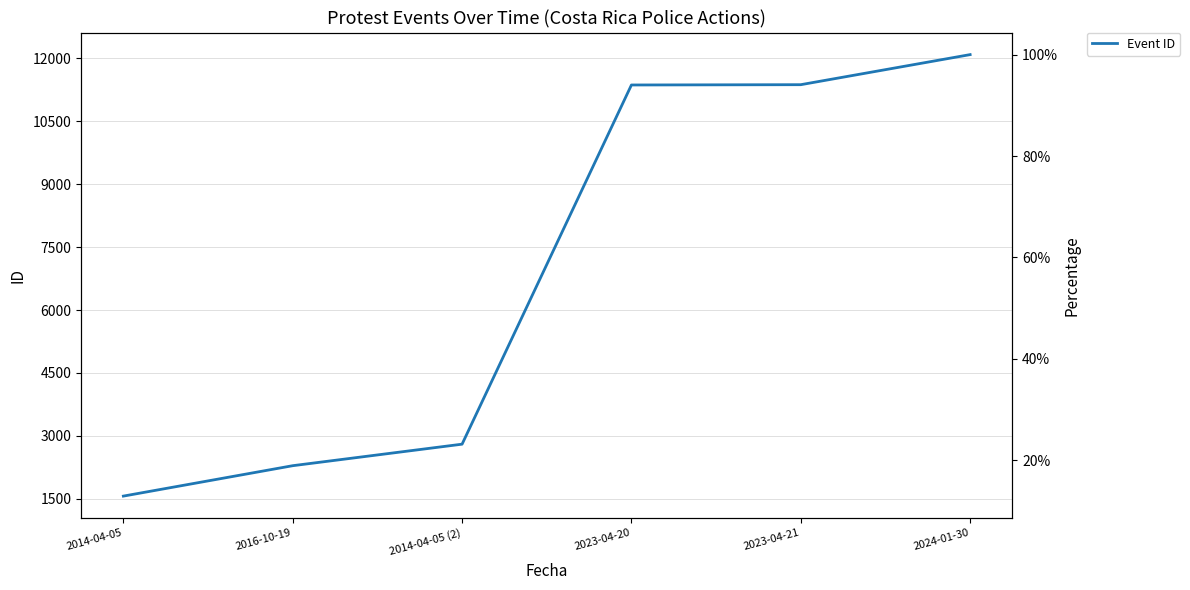

List the labels in order of value, largest first.

2024-01-30, 2023-04-21, 2023-04-20, 2014-04-05 (2), 2016-10-19, 2014-04-05